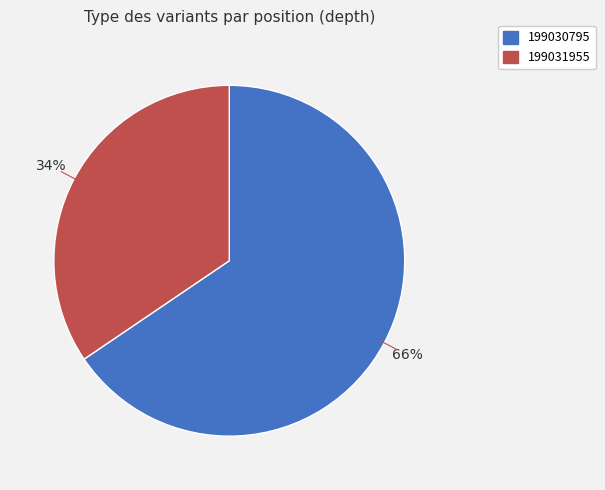

What is the ratio of the value at 199030795 to the value at 199031955?

1.9